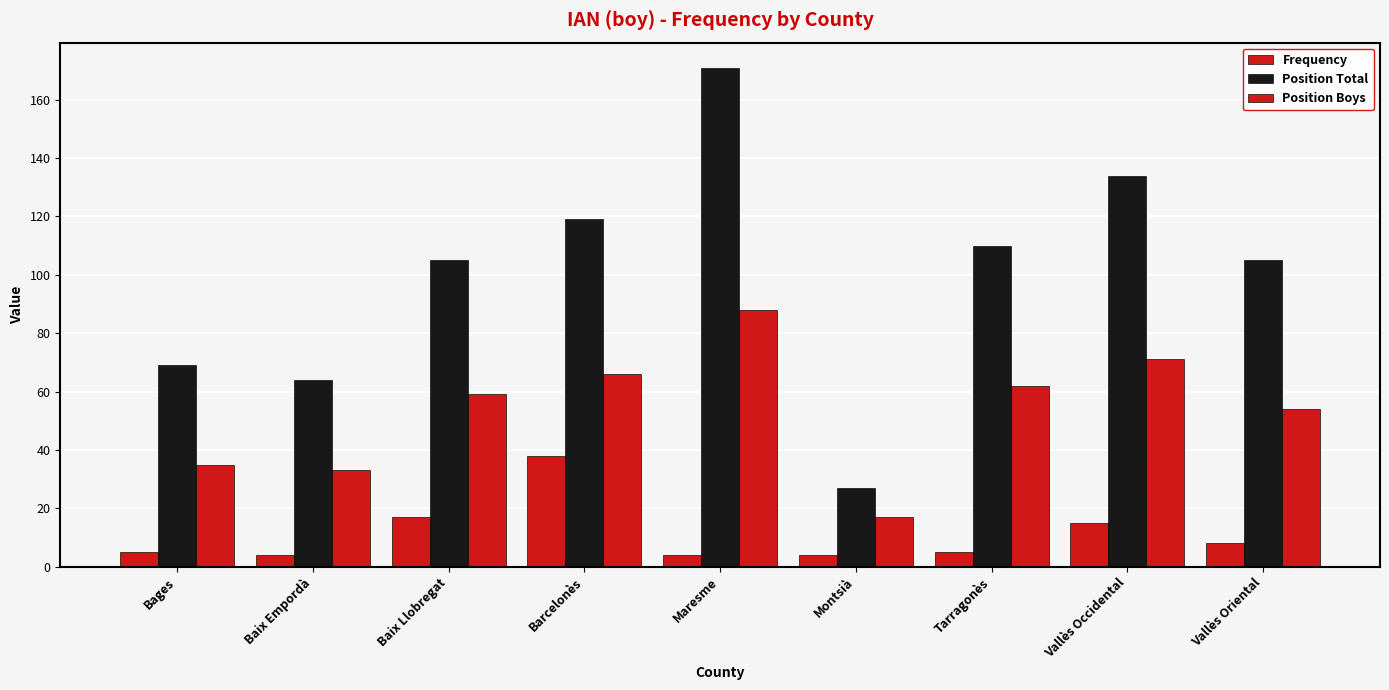

How many bars are there in each group?

3